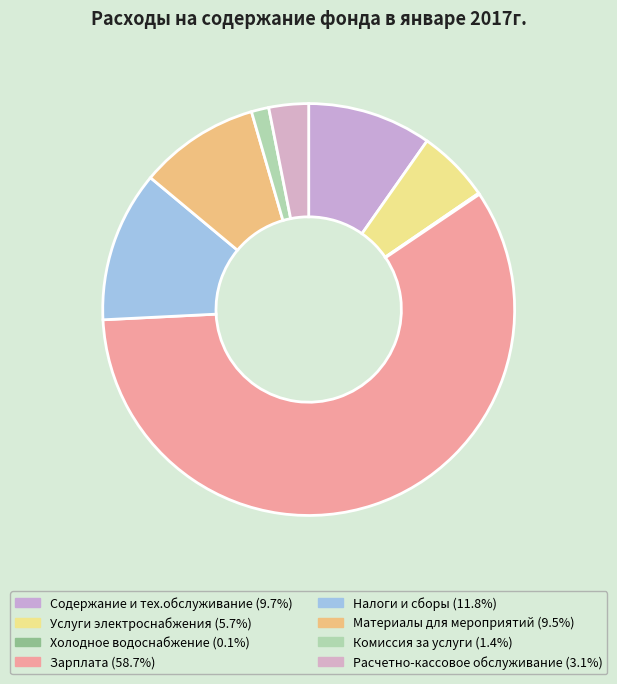

Is there any slice that represents more than half of the pie?

Yes